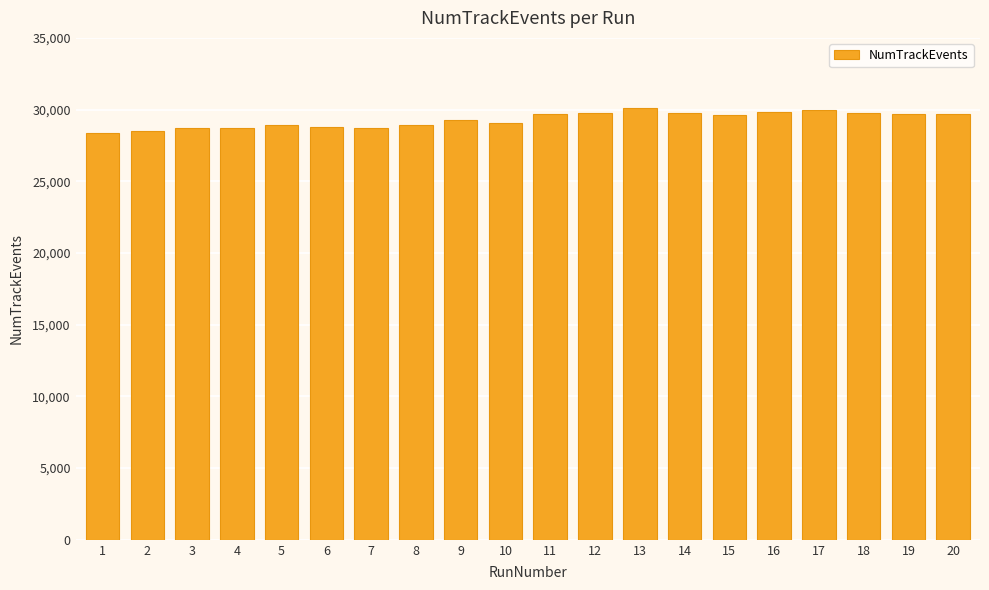

What is the value of the 2nd bar from the left?

28479